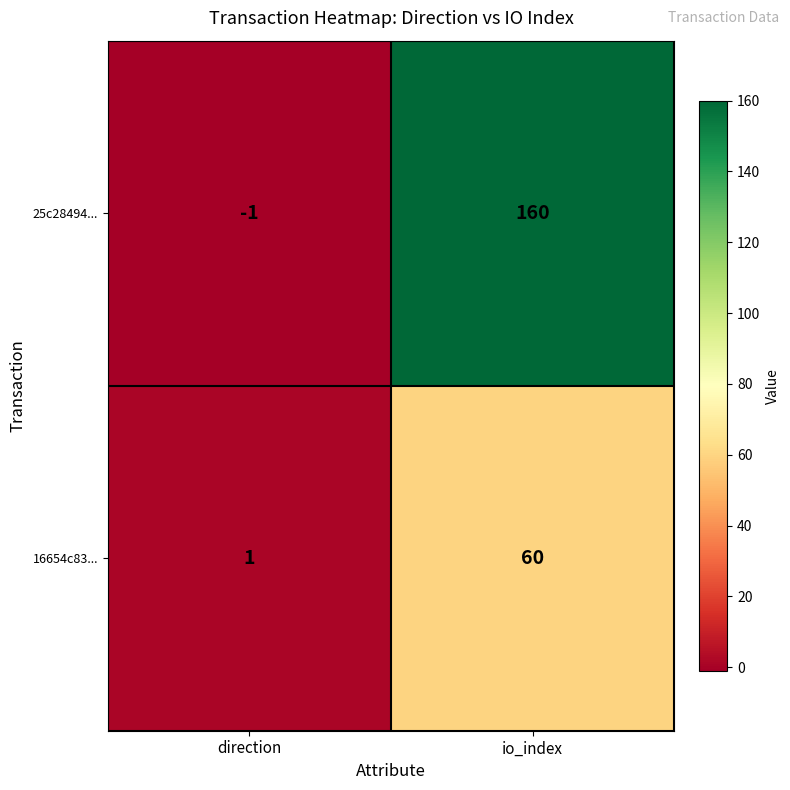

At which category is the sum across all series the highest?

io_index